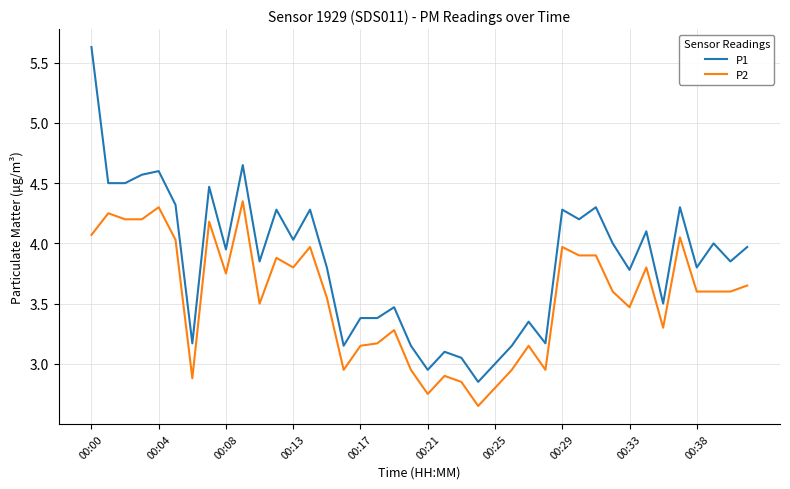

Which series has the largest total across all categories?

P1